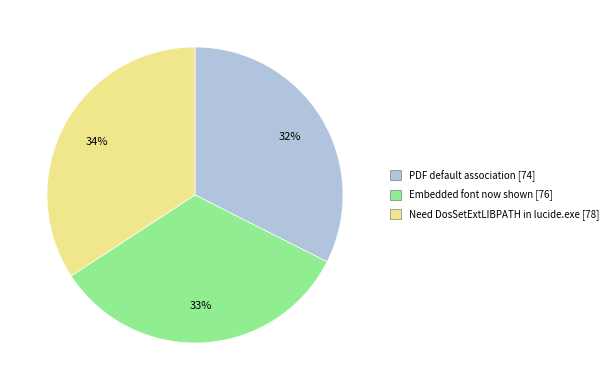

Is it true that PDF default association is 32% of the pie?

True